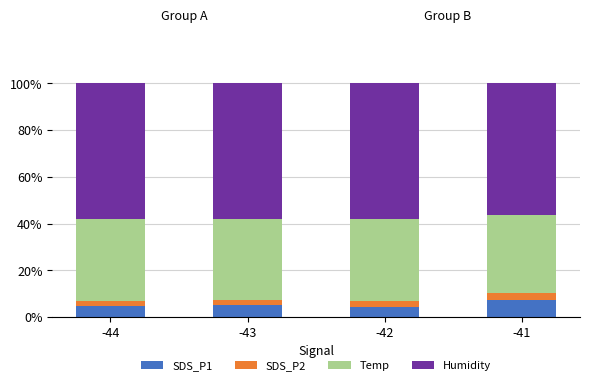

What is the average value of the SDS_P1 series?

5.4